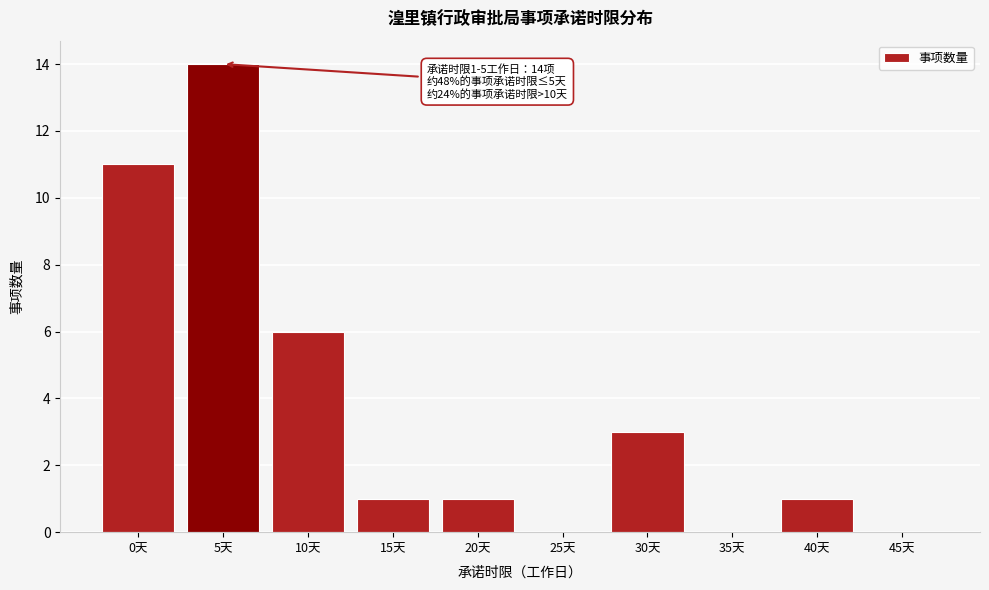

Reading left to right, transcribe all the data shown in this chart.

0天=11	5天=14	10天=6	15天=1	20天=1	25天=0	30天=3	35天=0	40天=1	45天=0